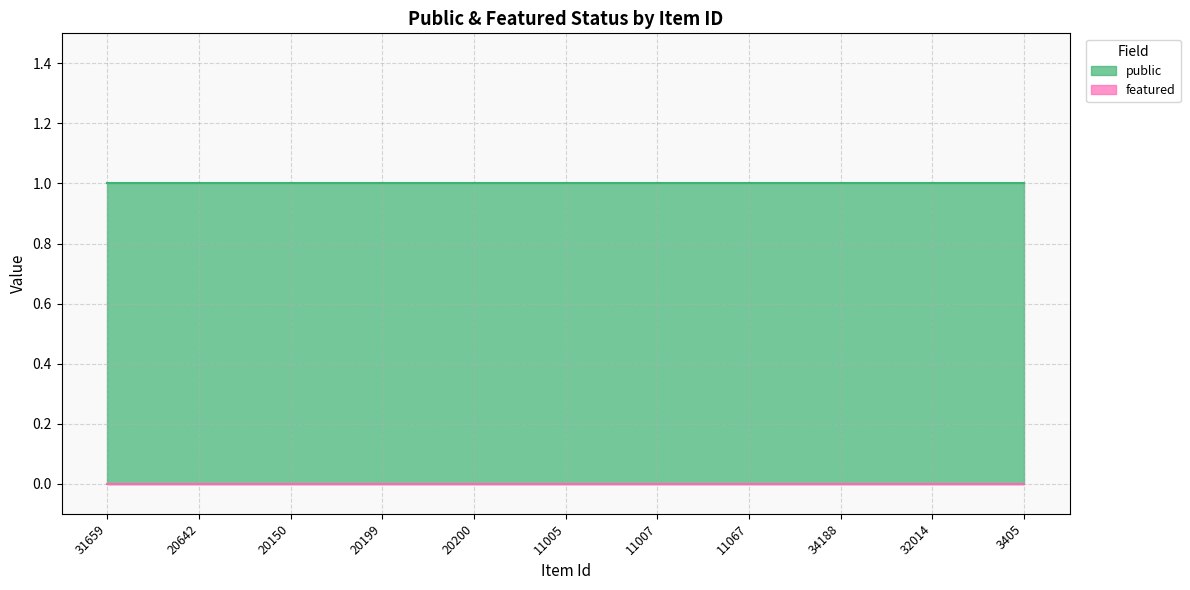

What is the average value of the public series?

1